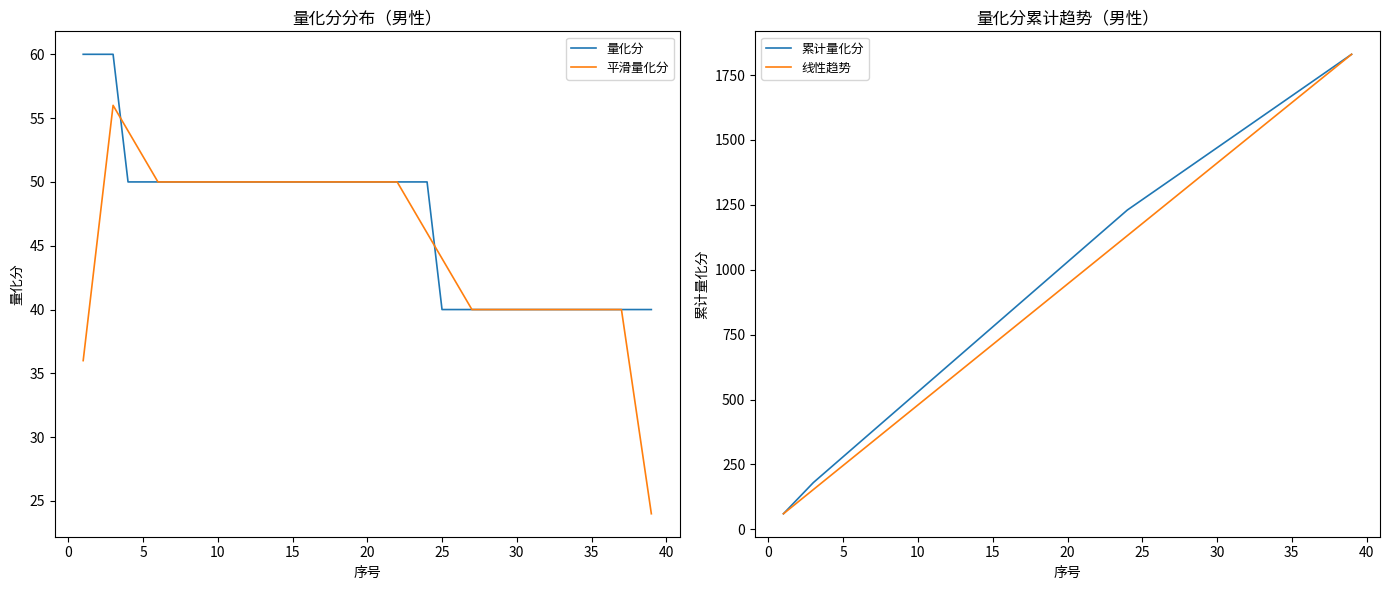

List the labels in order of 平滑量化分 value, smallest first.

38, 37, −5, 26, 27, 28, 29, 30, 31, 32, 33, 34, 35, 36, 25, 24, 0, 23, 22, 20, 25, 30, 35, 40, 45, 11, 12, 13, 14, 15, 16, 17, 18, 19, 20, 21, 15, 10, 5